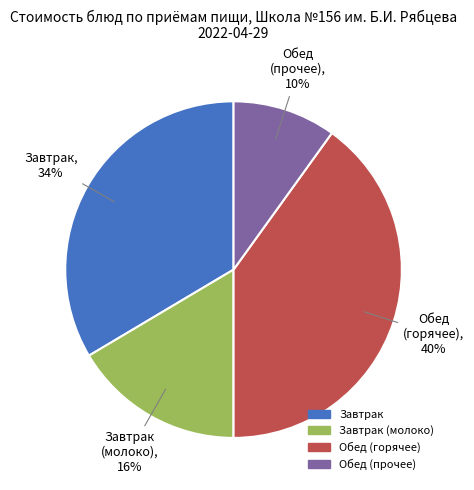

To the nearest percent, what is the difference between the largest and smallest slice percentages?

30%